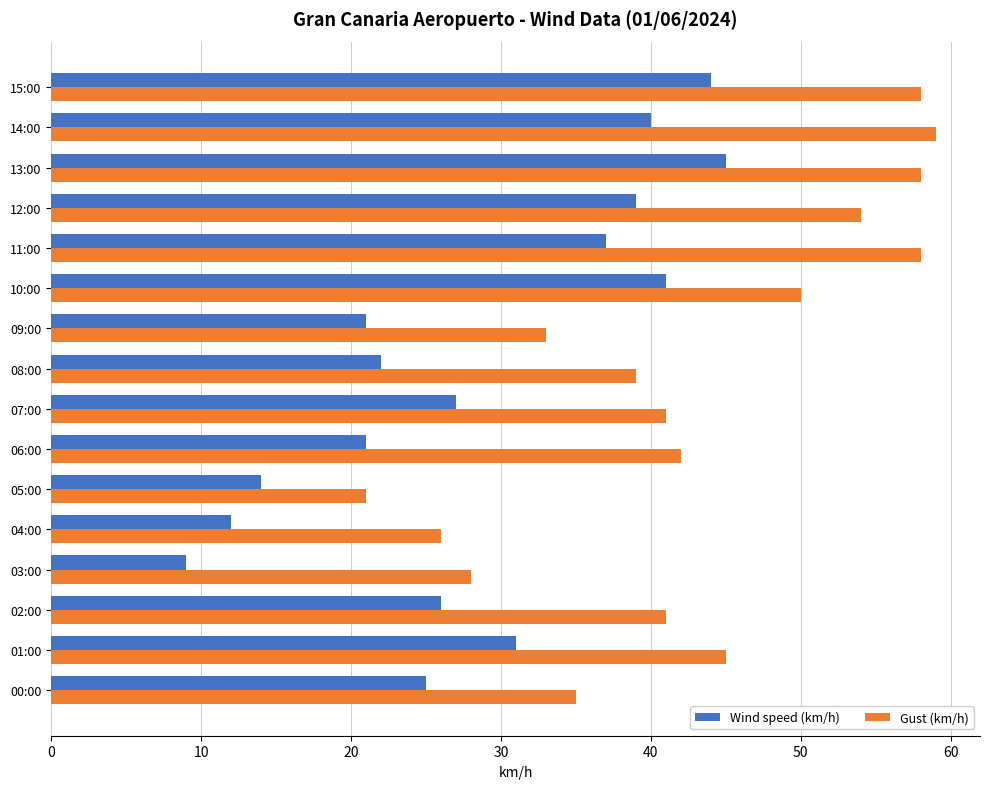

Which series has the widest spread of values?

Gust (km/h)